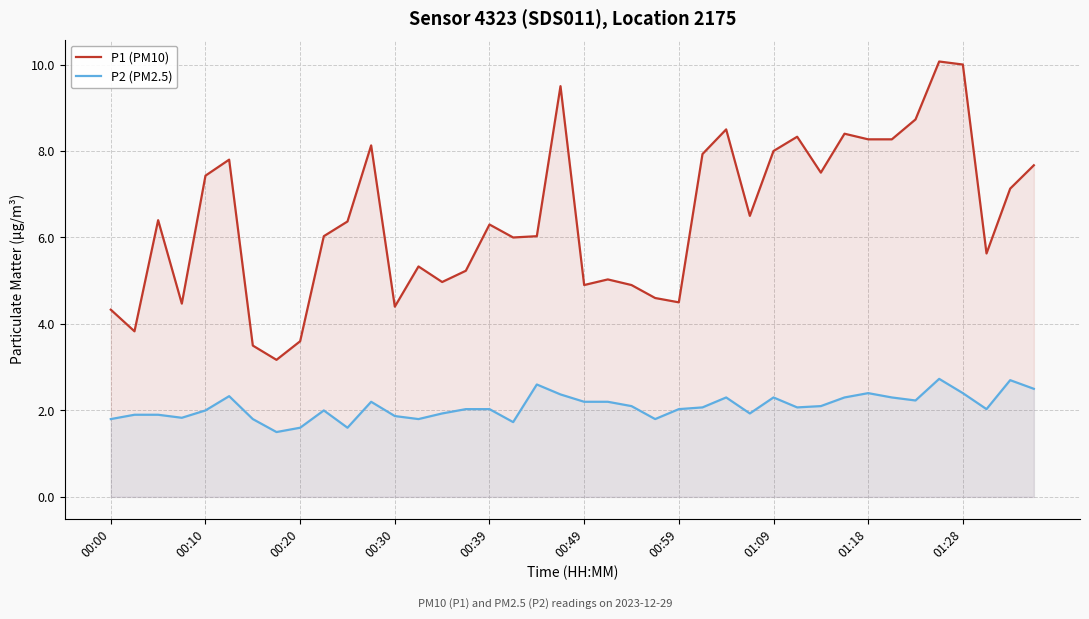

In P1 (PM10), how many points are lower than both neighbors (excluding endpoints)?

11